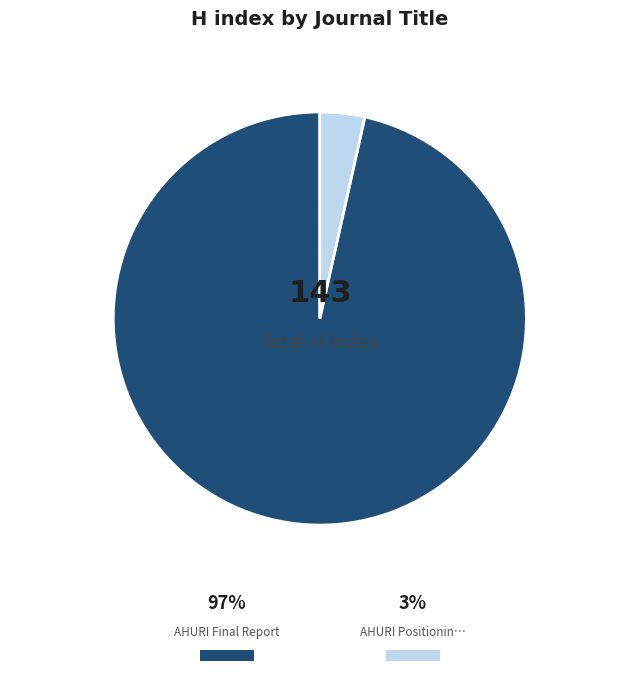

Is there any slice that represents more than half of the pie?

Yes